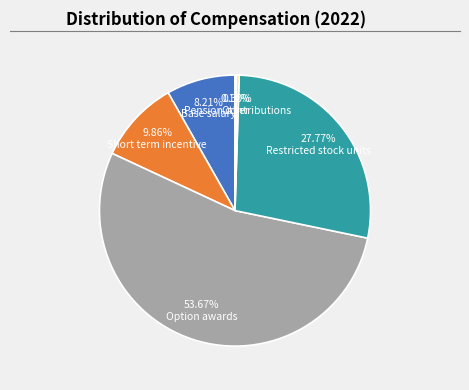

Is there a majority slice in this chart?

Yes